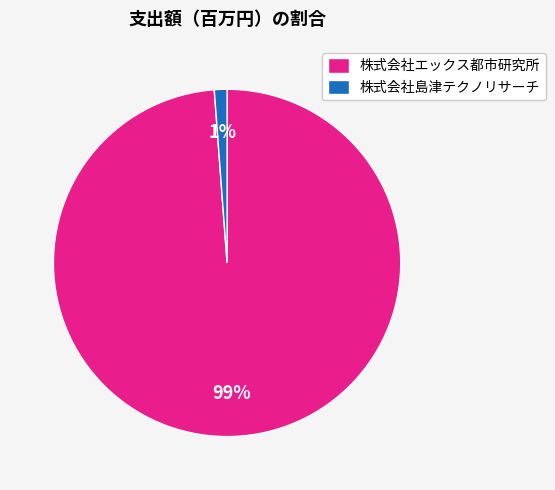

Which slice represents more than half of the pie?

株式会社エックス都市研究所